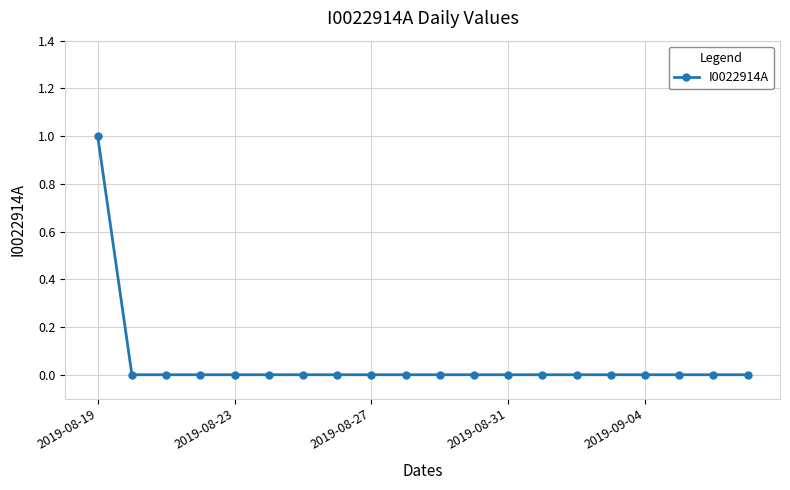

Reading left to right, extract all data points from this chart.

1	0	0	0	0	0	0	0	0	0	0	0	0	0	0	0	0	0	0	0